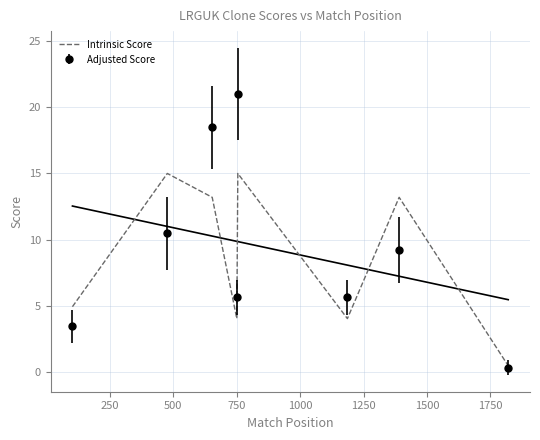

How many categories are shown in the chart?

8